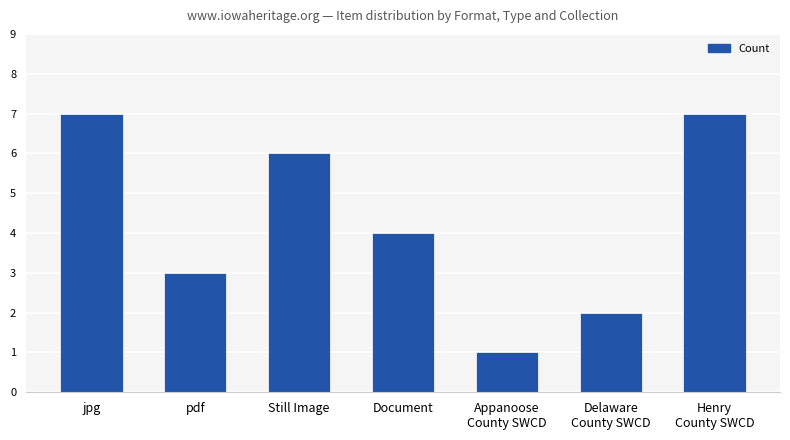

Where does the data first go above 4?

jpg